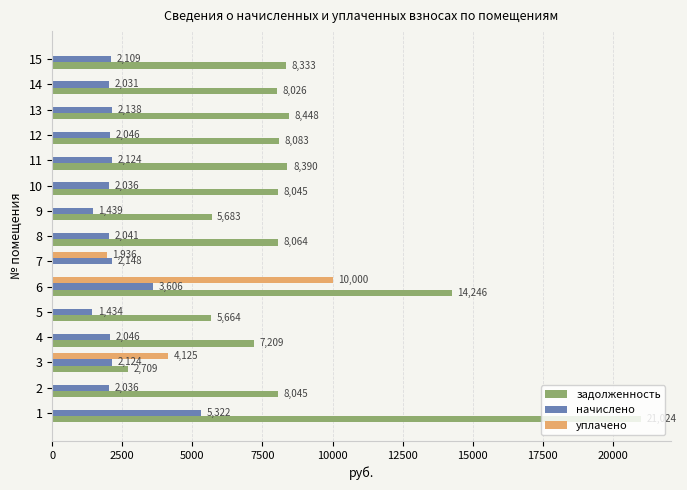

What value does the начислено series have at 12?

2046.1